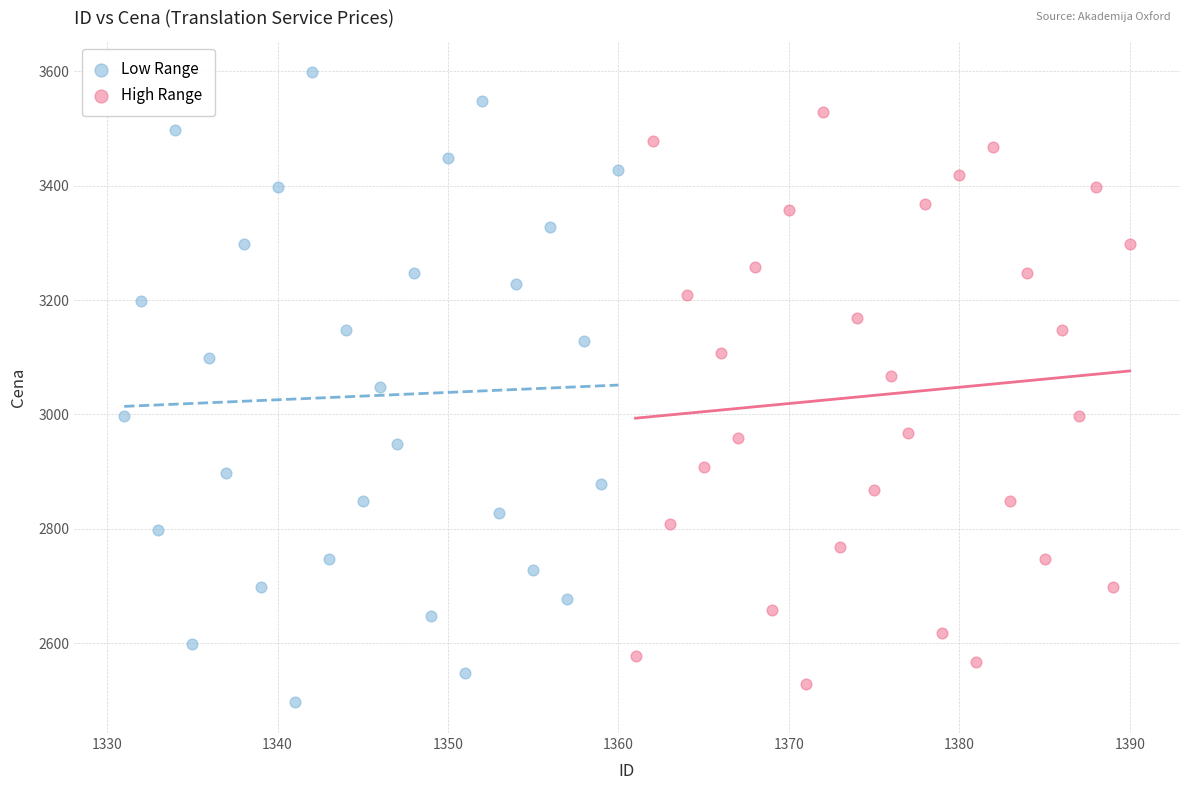

Which series reaches the maximum Y coordinate?

Low Range